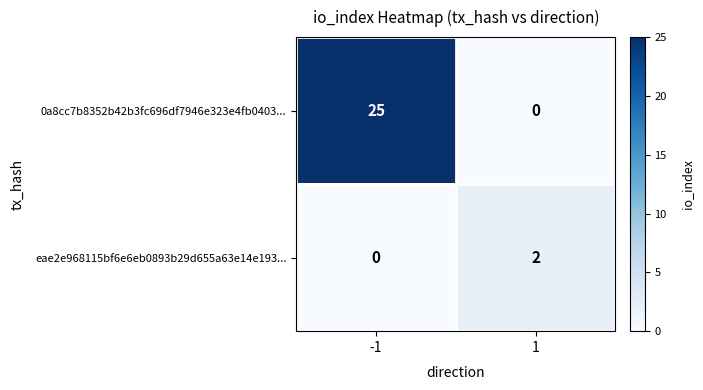

At 1, list the series in order from smallest to largest.

0a8cc7b8352b42b3fc696df7946e323e4fb0403..., eae2e968115bf6e6eb0893b29d655a63e14e193...